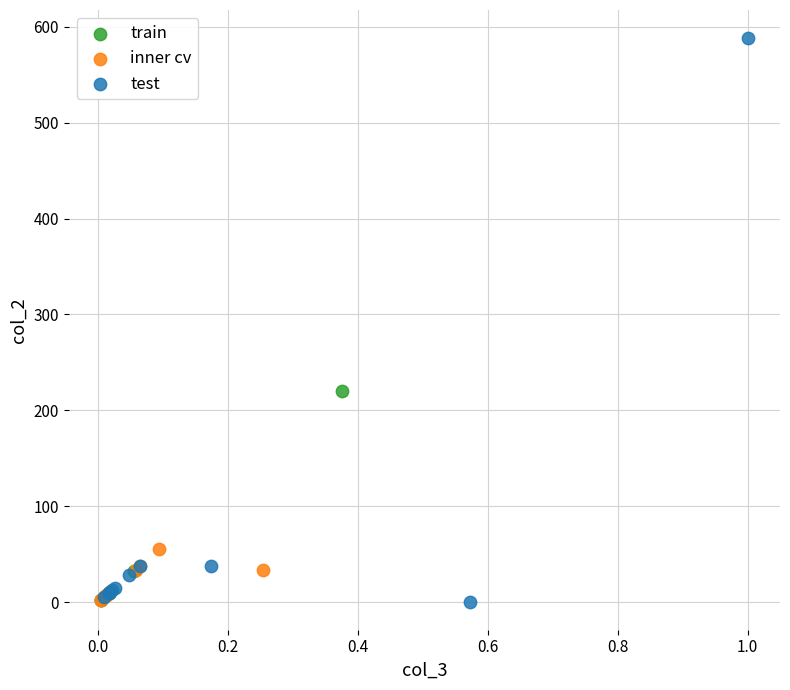

What are all the series names shown in the legend?

train, inner cv, test